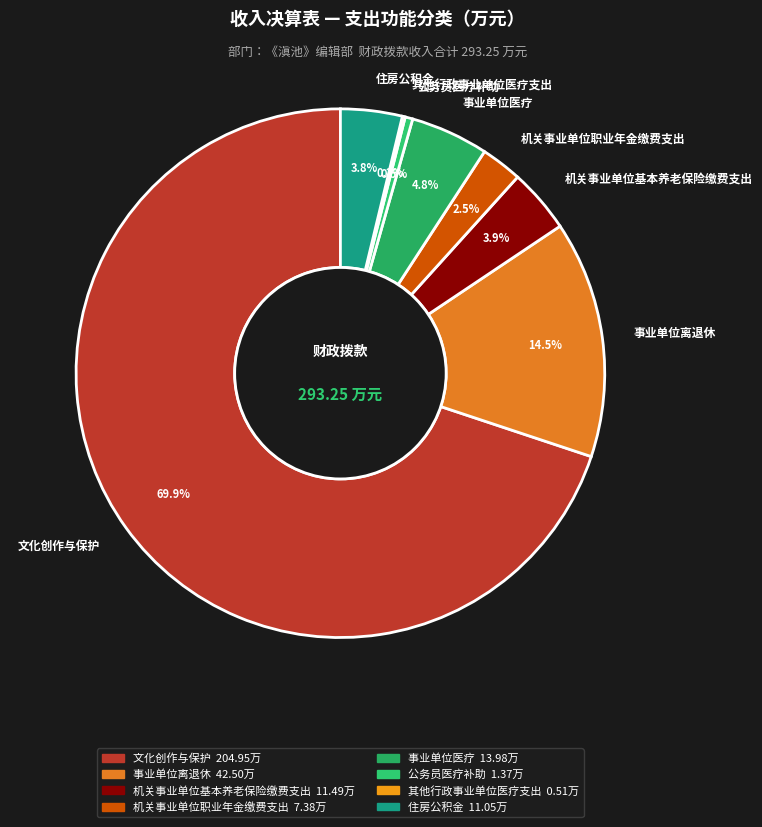

What is the largest slice in the pie chart?

文化创作与保护